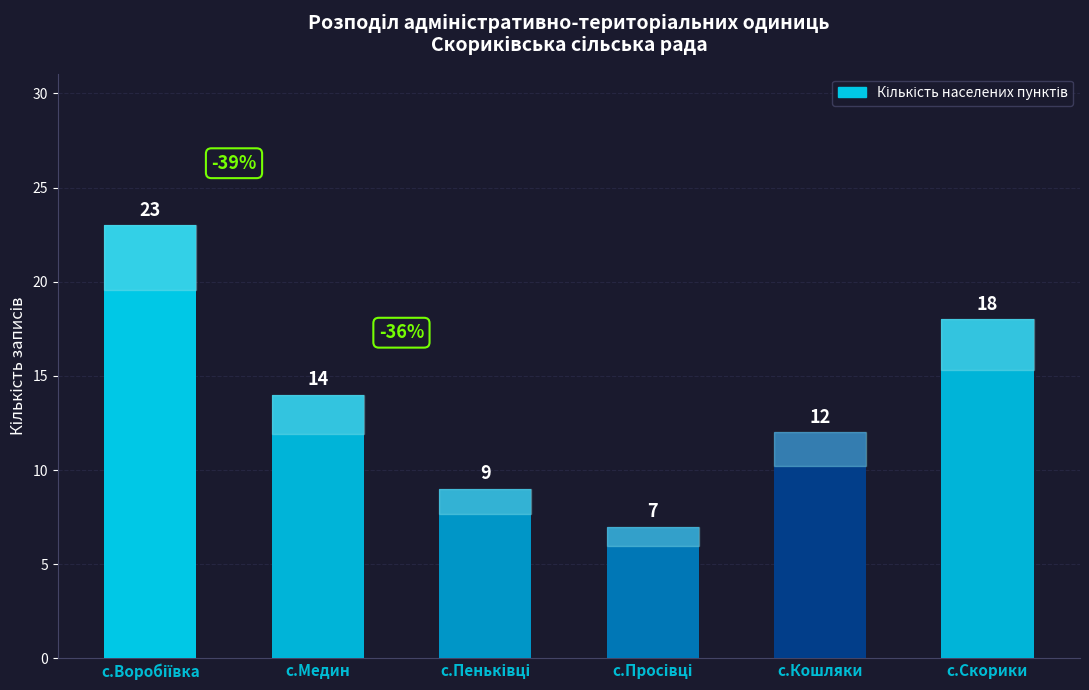

What is the greatest value displayed?

23